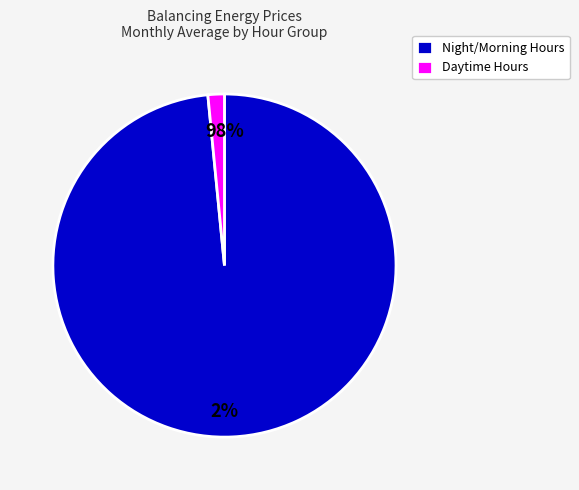

Is it true that 01:00-02:00 is 4% of the pie?

False